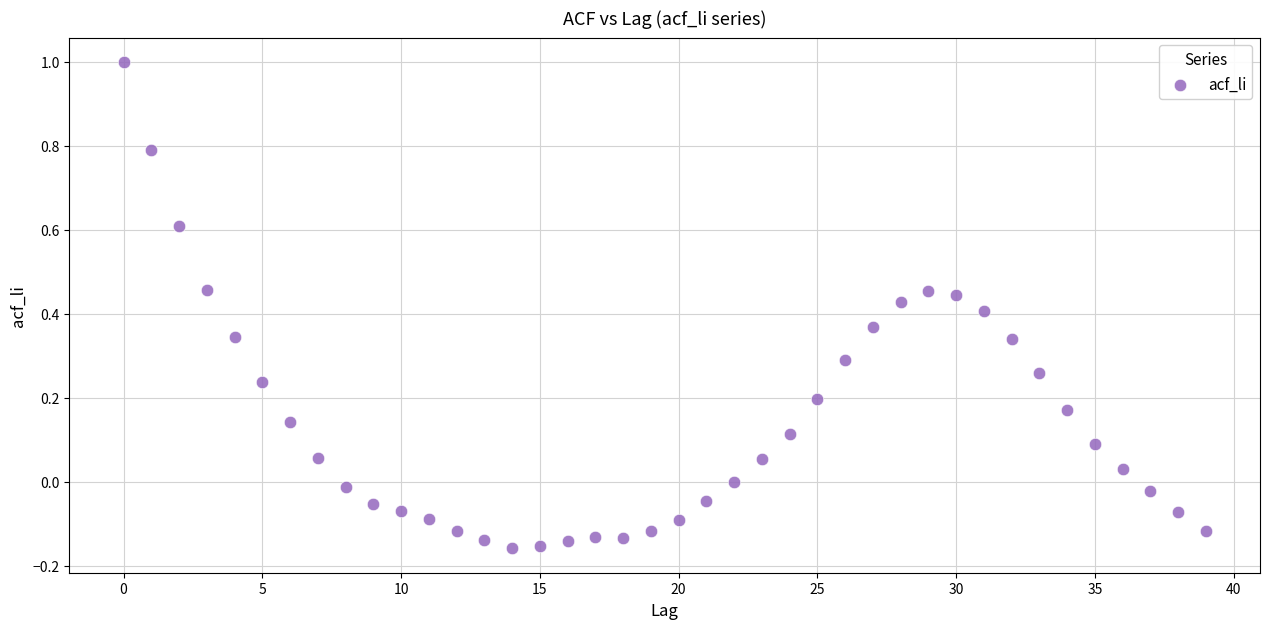

What is the range of Y values (max minus min)?

1.2